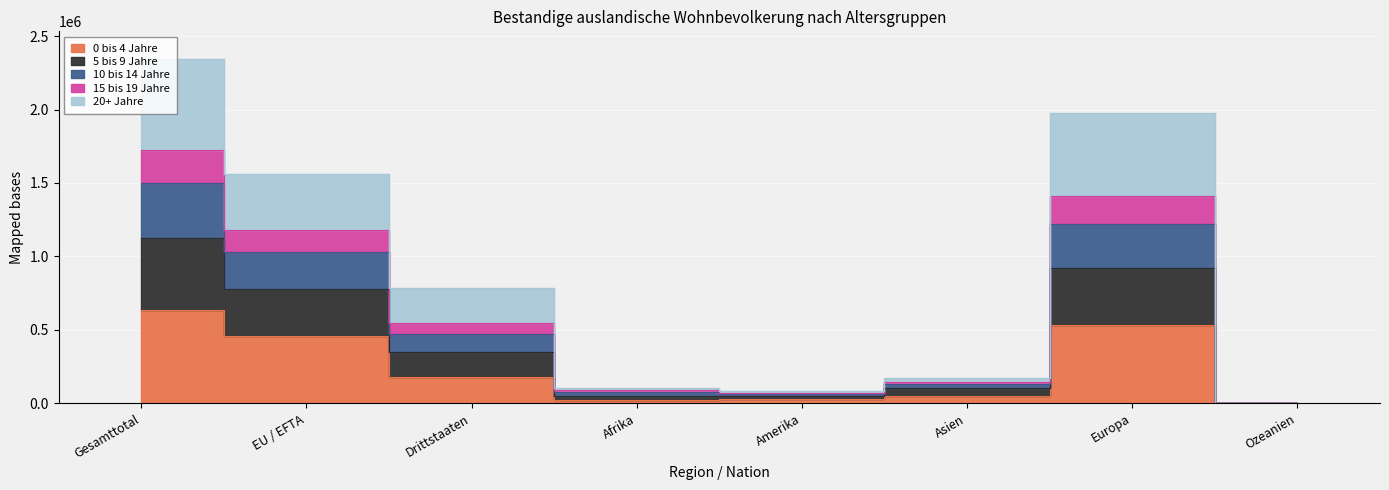

True or false: 0 bis 4 Jahre and 20+ Jahre intersect in this chart.

False